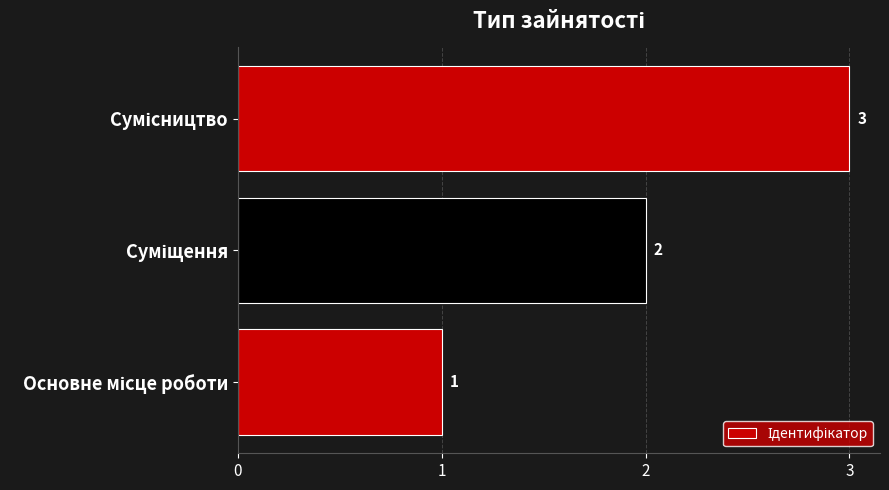

Are the bars grouped side by side (vs. stacked)?

No